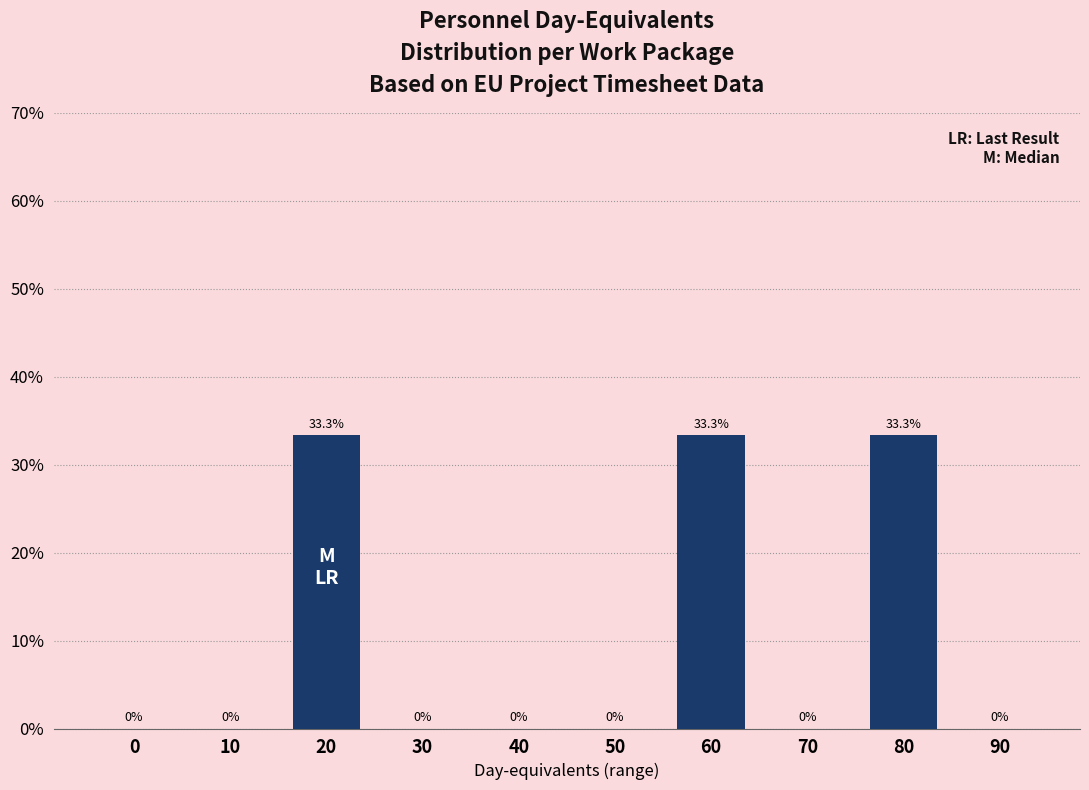

Reading left to right, transcribe all the data shown in this chart.

0=0.0	10=0.0	20=33.3	30=0.0	40=0.0	50=0.0	60=33.3	70=0.0	80=33.3	90=0.0